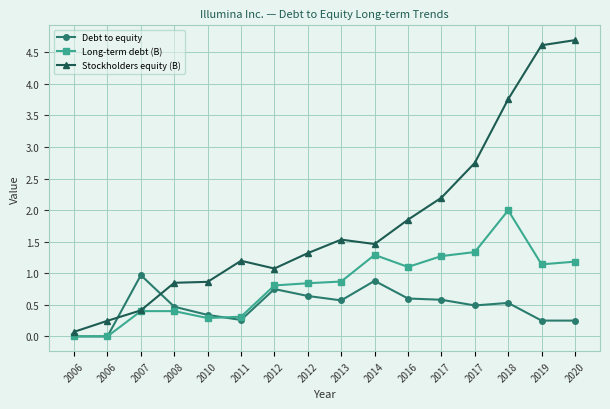

At which category is the sum across all series the highest?

2018